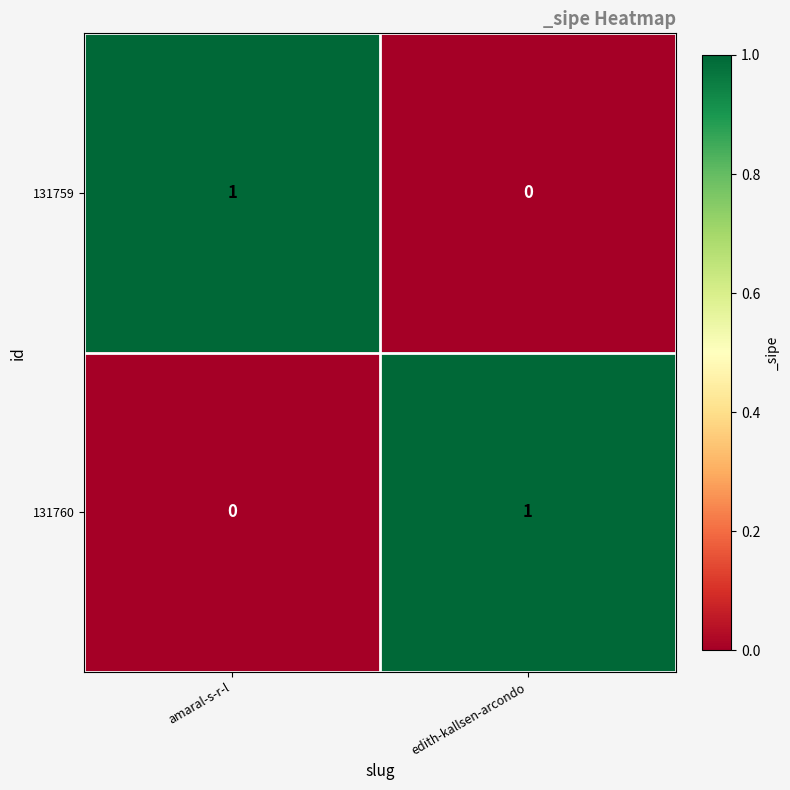

Where is 131760 nearest to the value 0?

amaral-s-r-l